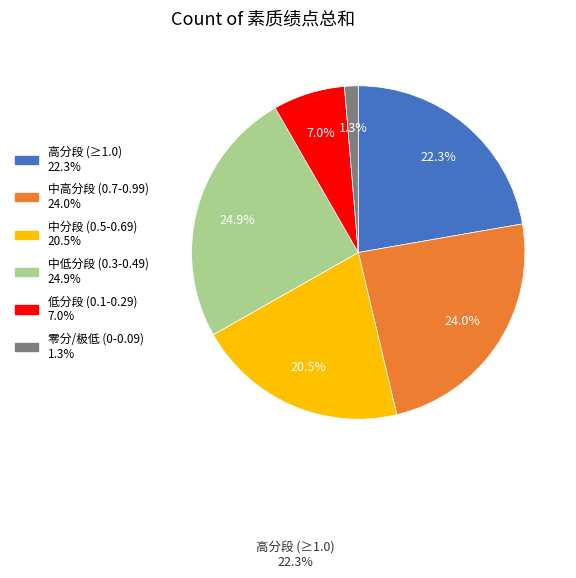

How many slices are in this pie chart?

6